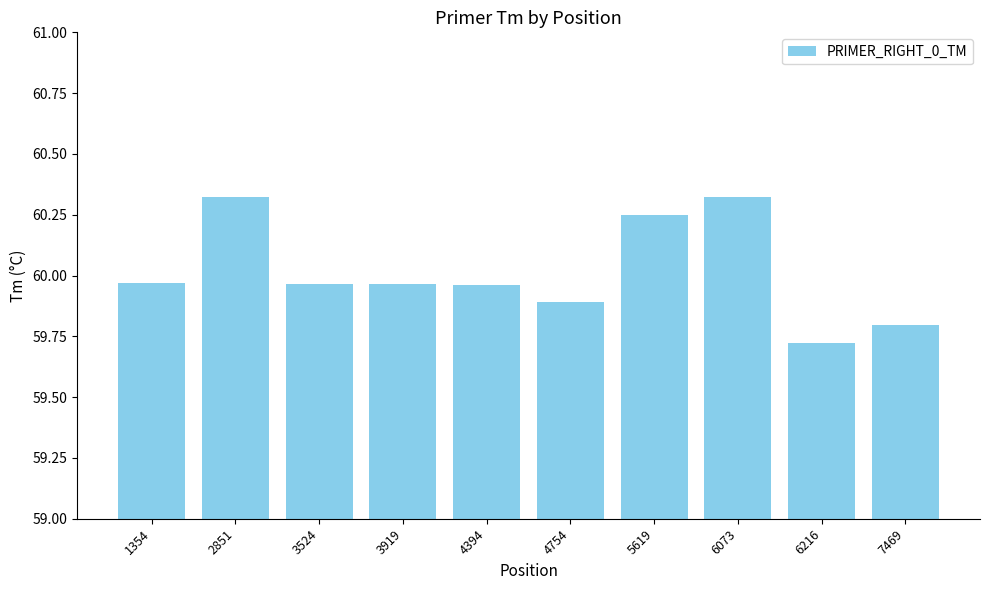

Which label corresponds to the smallest value in the chart?

6216